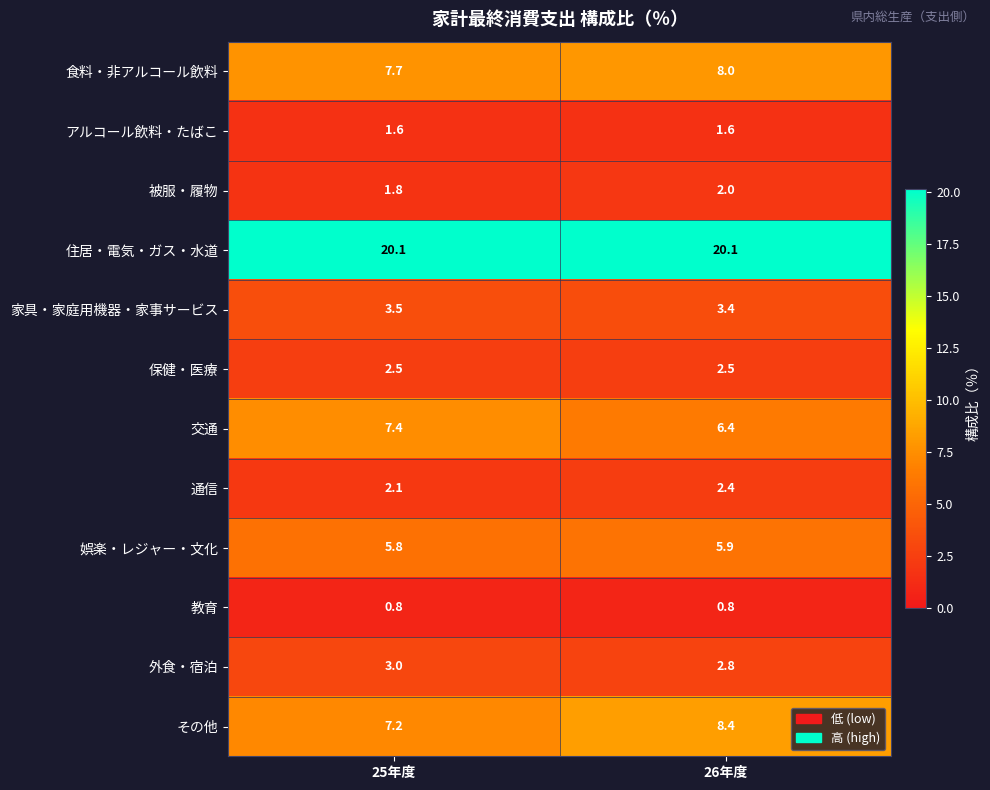

What is the minimum value shown in the chart?

0.8